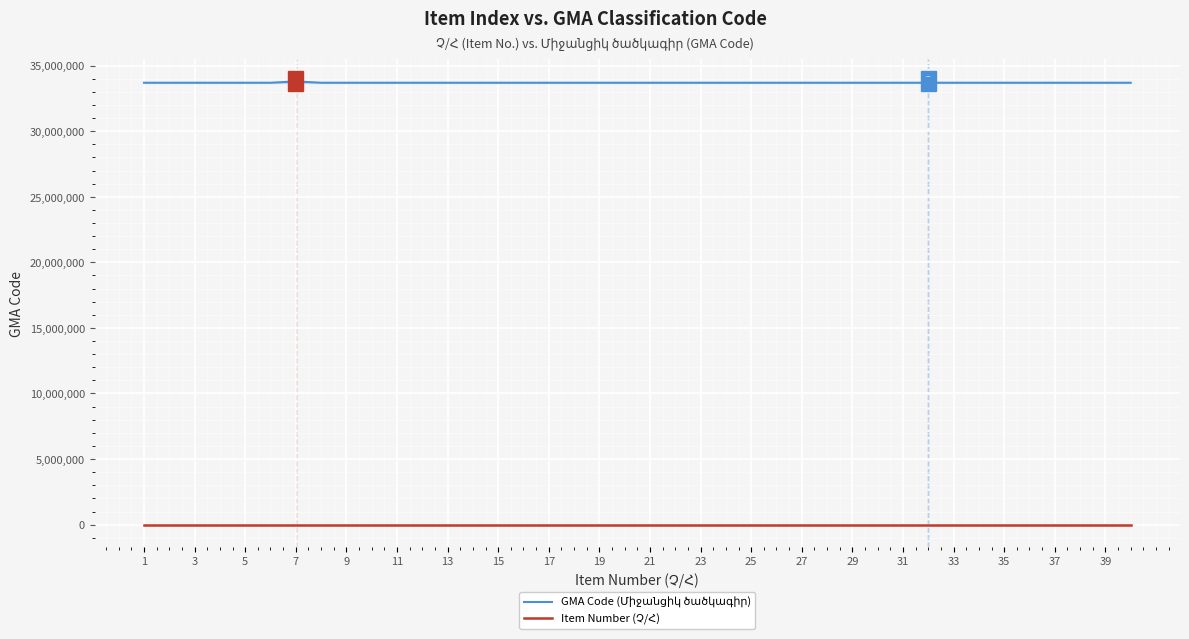

Does the chart display data point markers on the line(s)?

No